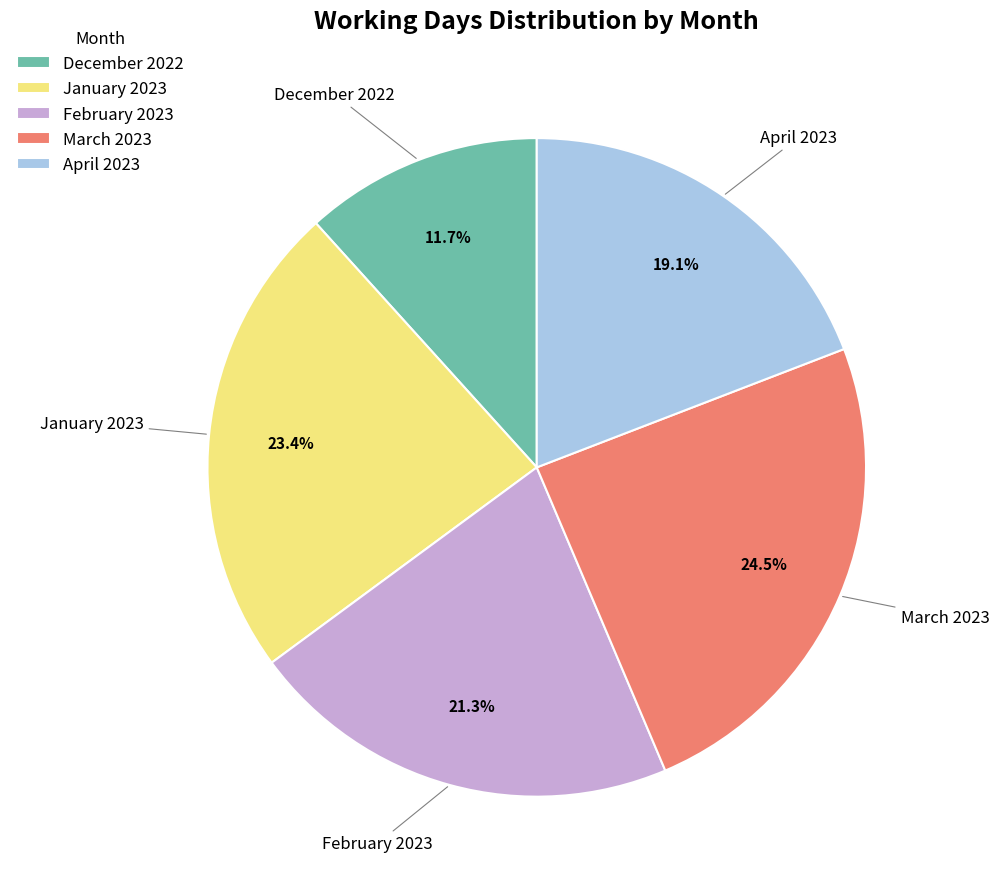

Does April 2023 account for over 50% of the chart?

No